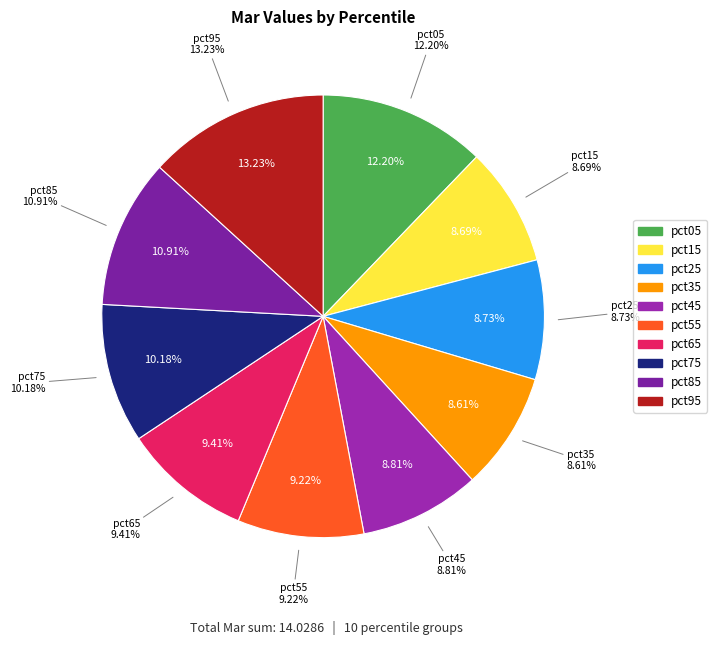

The pct25 slice represents 9% of the pie. True or false?

True